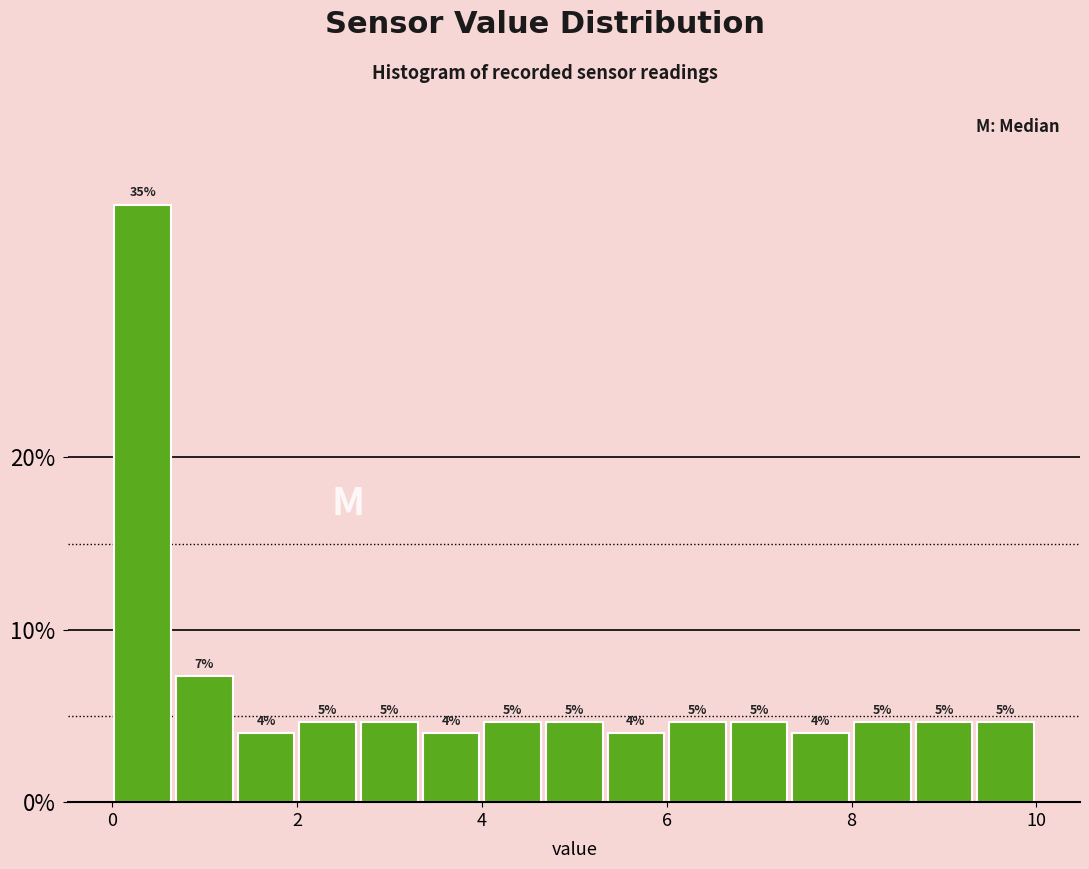

Around what value on the x-axis is the tallest bar? Give the approximate position of its centre, as read against the axis.

0.4